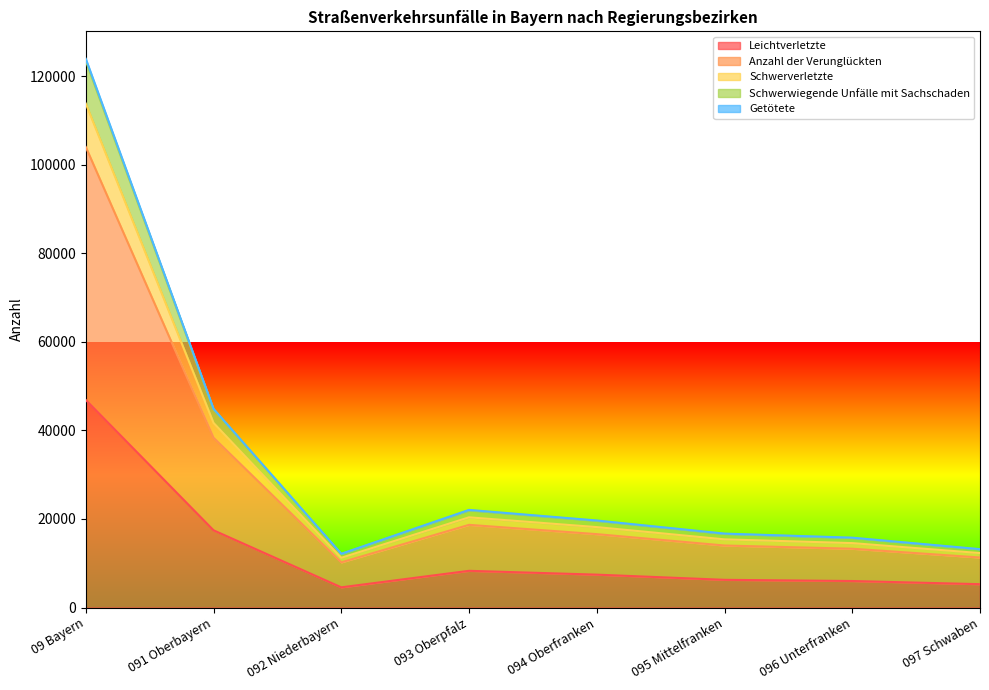

What is the total value across all series at 091 Oberbayern?

44881